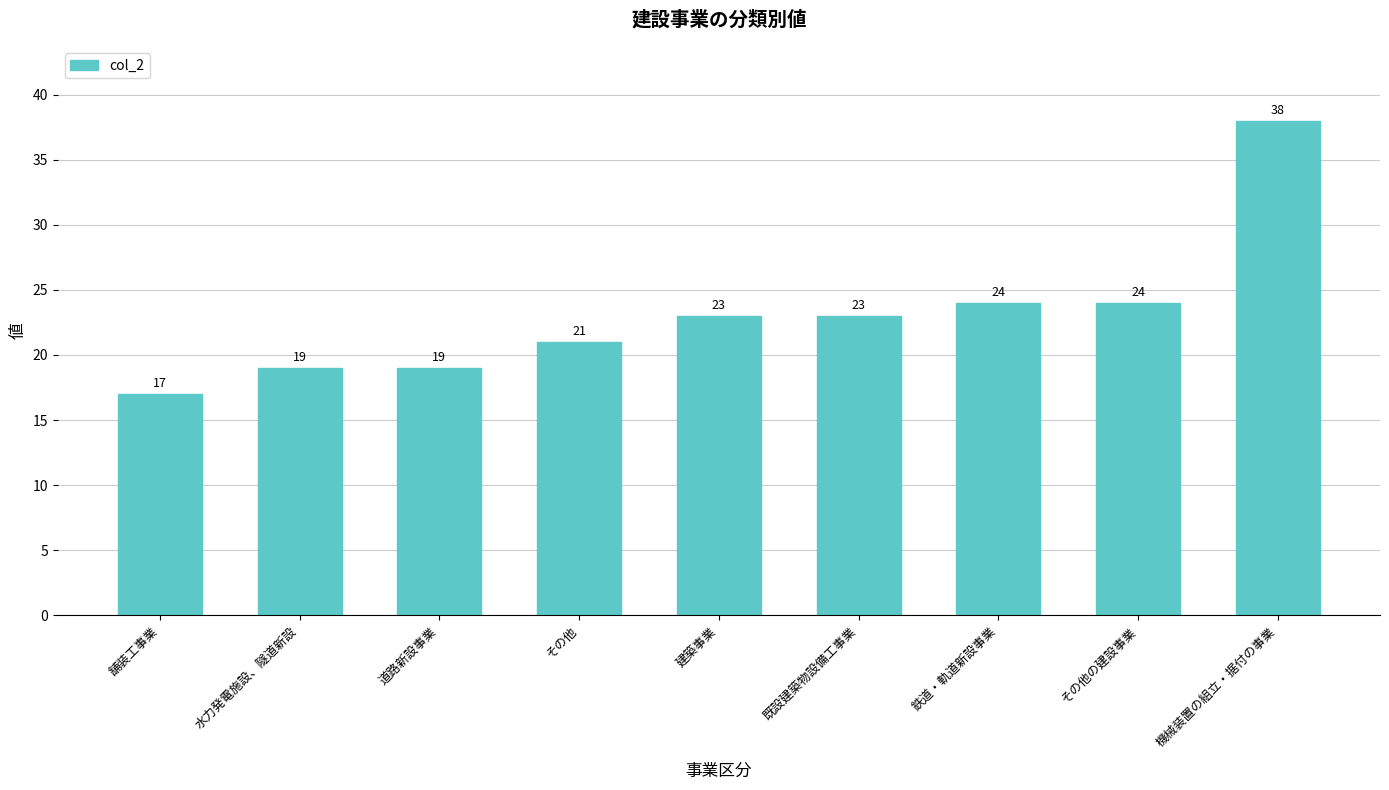

What is the change in value from 道路新設事業 to 鉄道・軌道新設事業?

+5